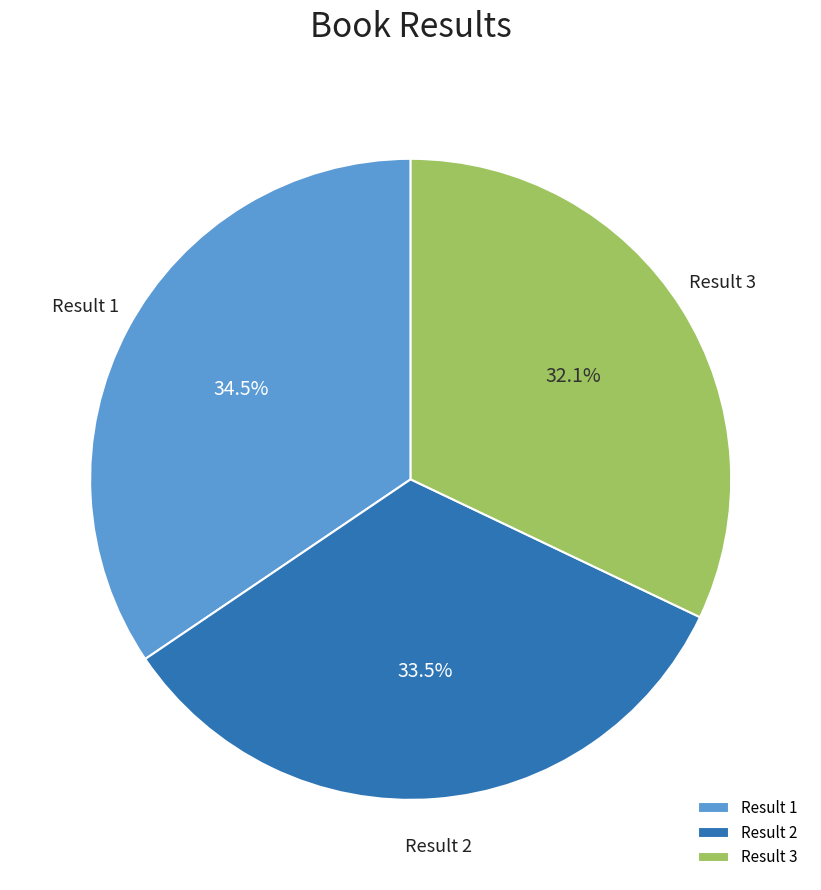

To the nearest percent, what is the difference between the largest and smallest slice percentages?

2%